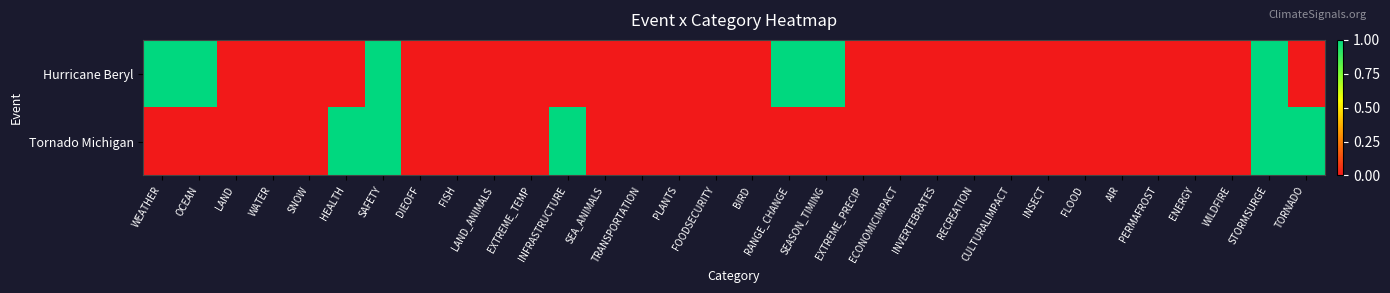

What is the spread (max minus min) of values at TORNADO?

1